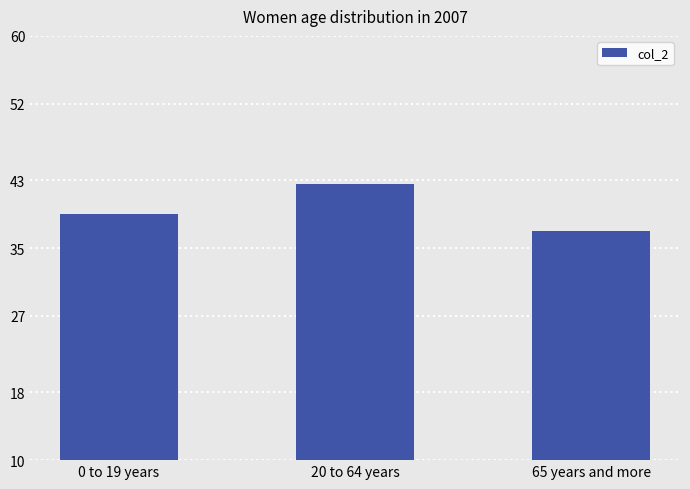

What is the label of the 2nd bar from the left?

20 to 64 years